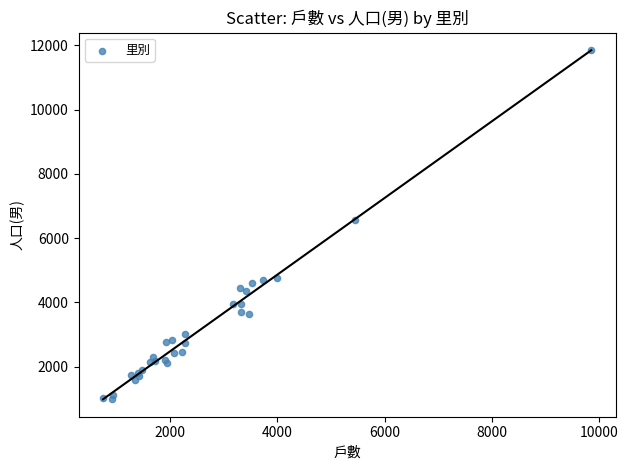

What Y value in the scatter plot is closest to 6430?

6572